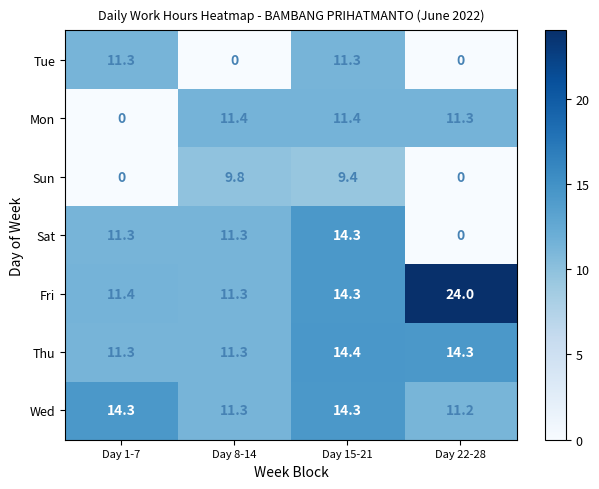

At which label does Fri reach its minimum?

Day 8-14